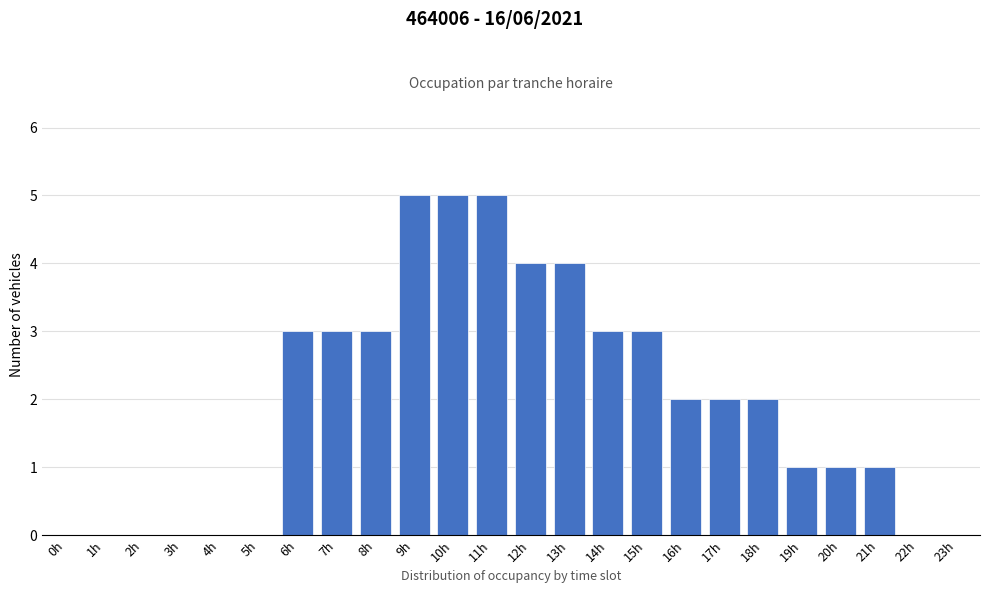

Reading right to left, transcribe all the data shown in this chart.

23h=0	22h=0	21h=1	20h=1	19h=1	18h=2	17h=2	16h=2	15h=3	14h=3	13h=4	12h=4	11h=5	10h=5	9h=5	8h=3	7h=3	6h=3	5h=0	4h=0	3h=0	2h=0	1h=0	0h=0